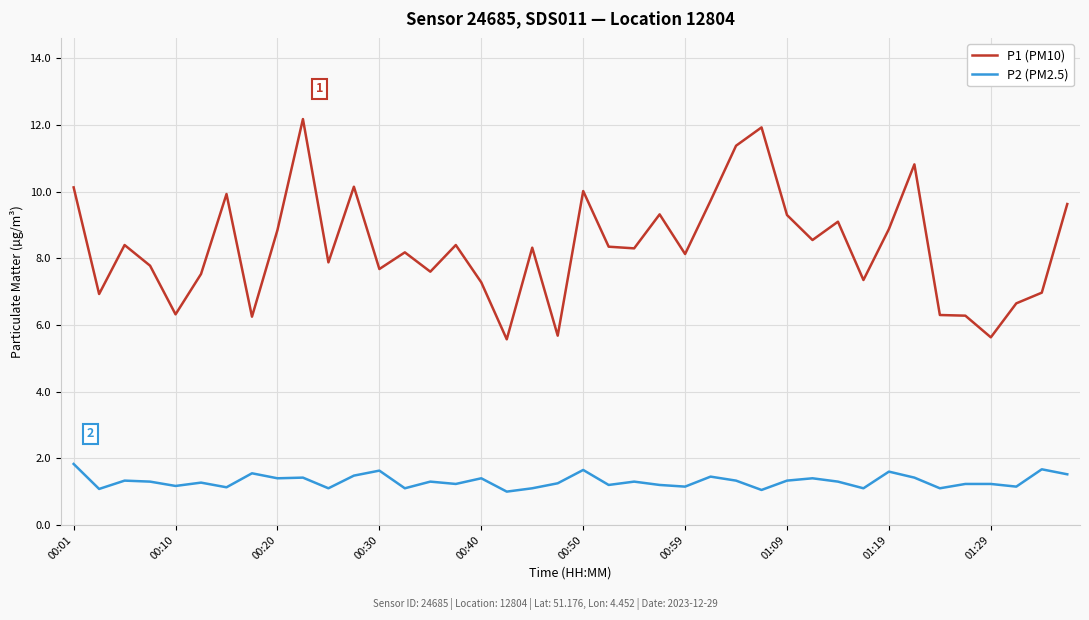

True or false: P2 (PM2.5) and P1 (PM10) intersect in this chart.

False